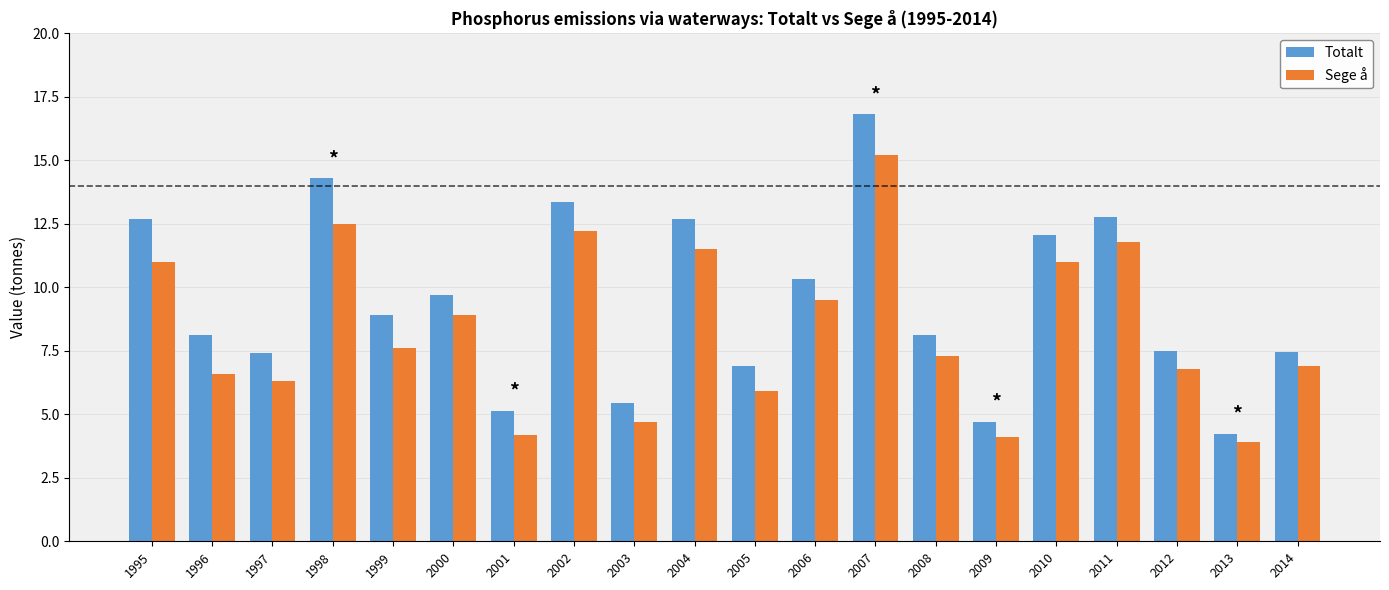

What is the total value across all series at 2000?

18.6